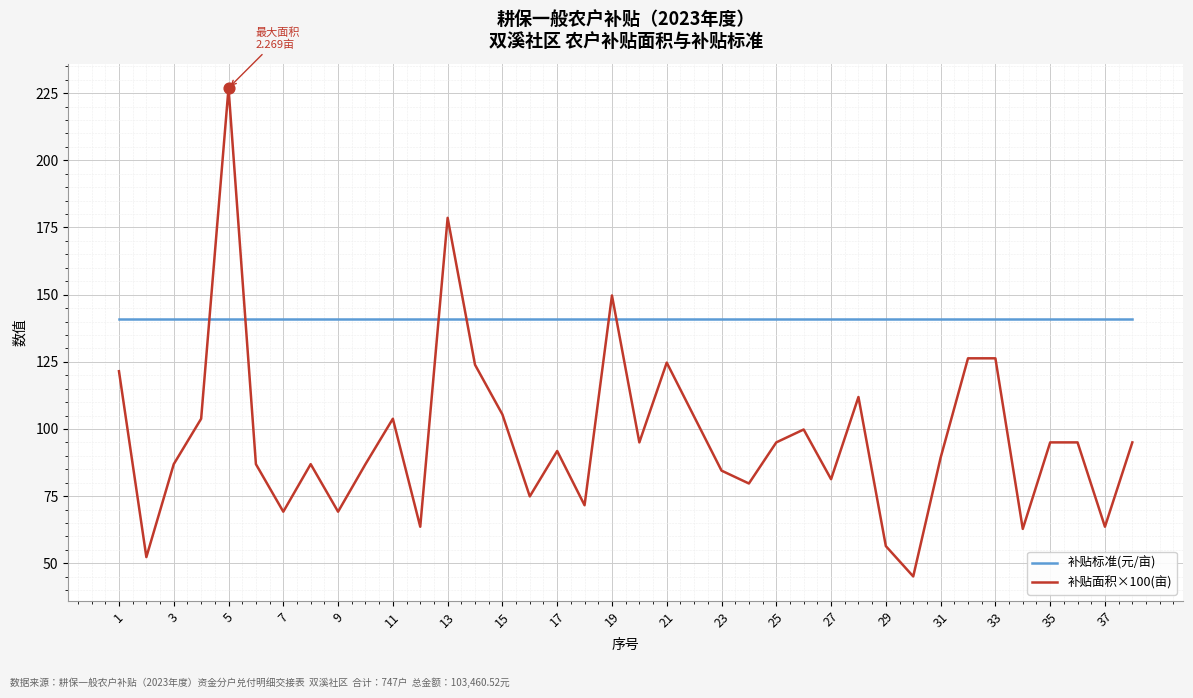

What is the smallest value displayed?

45.1